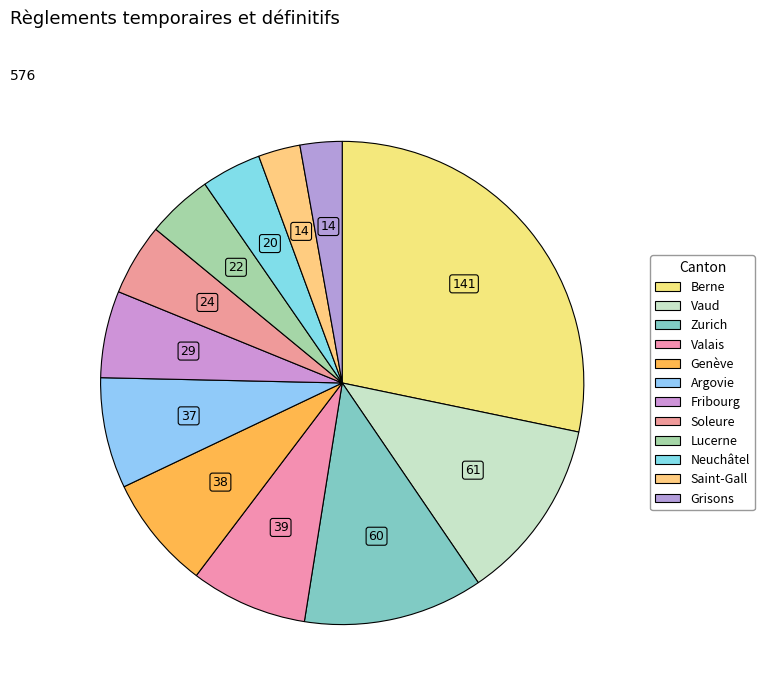

How many slices are in this pie chart?

12